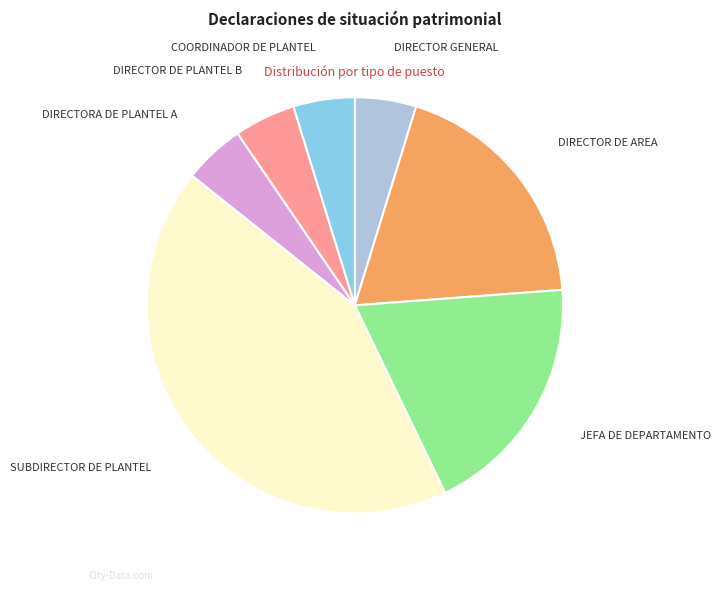

Between JEFA DE DEPARTAMENTO and DIRECTORA DE PLANTEL A, which is larger?

JEFA DE DEPARTAMENTO